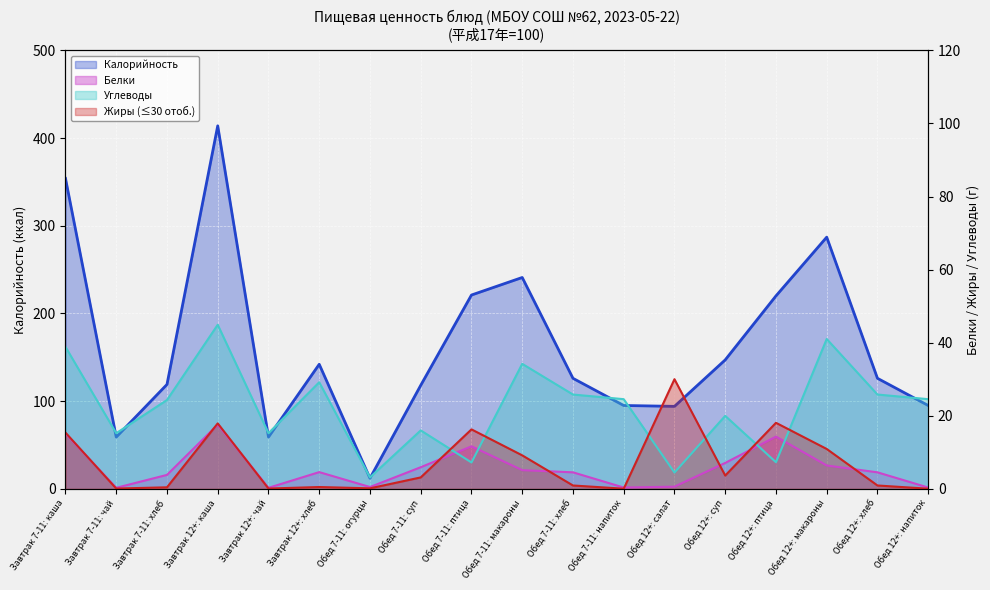

True or false: Калорийность has a value of 135.8 at Обед 12+: напиток.

False